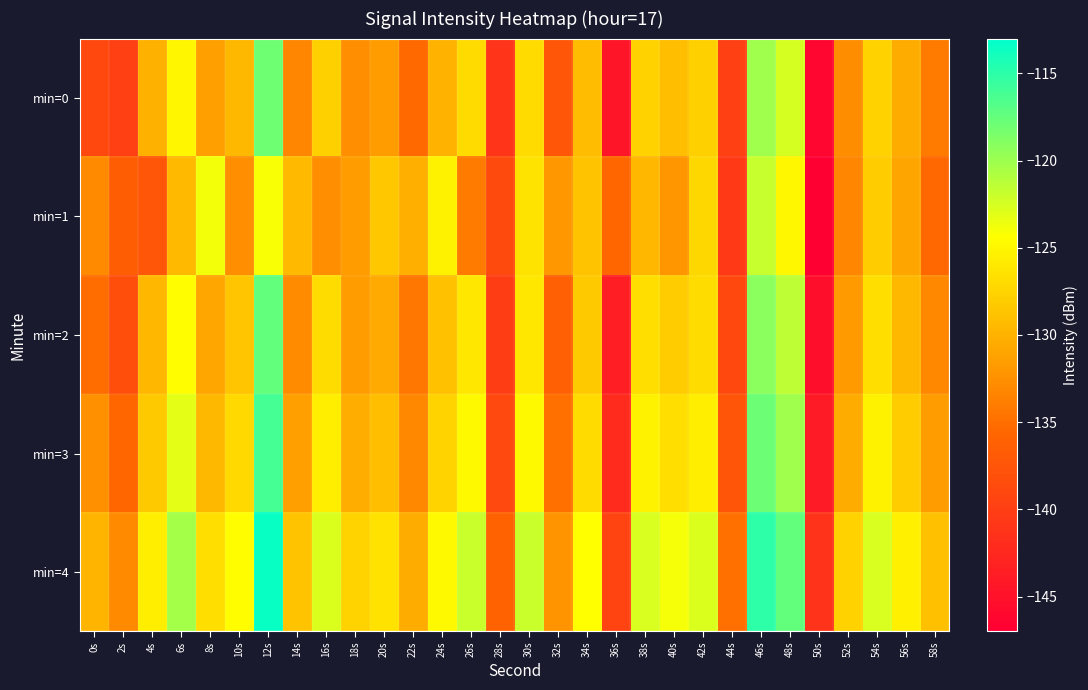

Reading left to right, list all the values displayed in this chart.

min=0: 0s=-138.9	2s=-139.8	4s=-130.0	6s=-125.0	8s=-131.4	10s=-129.6	12s=-118.0	14s=-133.3	16s=-127.9	18s=-132.7	20s=-131.5	22s=-135.4	24s=-129.9	26s=-127.0	28s=-141.1	30s=-127.1	32s=-137.3	34s=-129.3	36s=-144.6	38s=-127.6	40s=-129.1	42s=-127.8	44s=-139.8	46s=-120.2	48s=-122.5	50s=-146.2	52s=-132.7	54s=-127.7	56s=-130.5	58s=-134.1
min=1: 0s=-133.0	2s=-136.6	4s=-137.3	6s=-129.4	8s=-123.8	10s=-132.6	12s=-124.0	14s=-129.4	16s=-132.6	18s=-131.6	20s=-128.5	22s=-130.2	24s=-125.3	26s=-134.1	28s=-138.7	30s=-126.4	32s=-131.9	34s=-128.8	36s=-135.6	38s=-129.7	40s=-132.1	42s=-127.3	44s=-140.5	46s=-121.8	48s=-124.9	50s=-147.0	52s=-133.2	54s=-128.1	56s=-131.0	58s=-135.5
min=2: 0s=-135.1	2s=-138.3	4s=-129.7	6s=-124.5	8s=-130.9	10s=-128.6	12s=-117.5	14s=-132.8	16s=-126.9	18s=-131.7	20s=-130.6	22s=-134.5	24s=-128.9	26s=-126.1	28s=-140.2	30s=-126.1	32s=-136.3	34s=-128.4	36s=-143.6	38s=-126.7	40s=-128.1	42s=-126.9	44s=-138.9	46s=-119.2	48s=-121.5	50s=-145.3	52s=-131.8	54s=-126.7	56s=-129.5	58s=-133.1
min=3: 0s=-132.5	2s=-135.7	4s=-128.3	6s=-123.1	8s=-129.5	10s=-127.2	12s=-116.1	14s=-131.4	16s=-125.5	18s=-130.3	20s=-129.2	22s=-133.1	24s=-127.5	26s=-124.7	28s=-138.8	30s=-124.7	32s=-134.9	34s=-127.0	36s=-142.2	38s=-125.3	40s=-126.7	42s=-125.5	44s=-137.5	46s=-117.8	48s=-120.1	50s=-143.9	52s=-130.4	54s=-125.3	56s=-128.1	58s=-131.7
min=4: 0s=-129.8	2s=-133.0	4s=-125.6	6s=-120.4	8s=-126.8	10s=-124.5	12s=-113.4	14s=-128.7	16s=-122.8	18s=-127.6	20s=-126.5	22s=-130.4	24s=-124.8	26s=-122.0	28s=-136.1	30s=-122.0	32s=-132.2	34s=-124.3	36s=-139.5	38s=-122.6	40s=-124.0	42s=-122.8	44s=-134.8	46s=-115.1	48s=-117.4	50s=-141.2	52s=-127.7	54s=-122.6	56s=-125.4	58s=-129.0